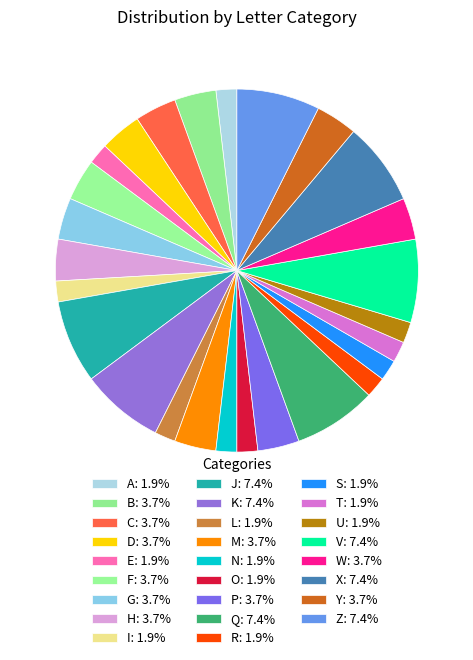

How many slices are in this pie chart?

26